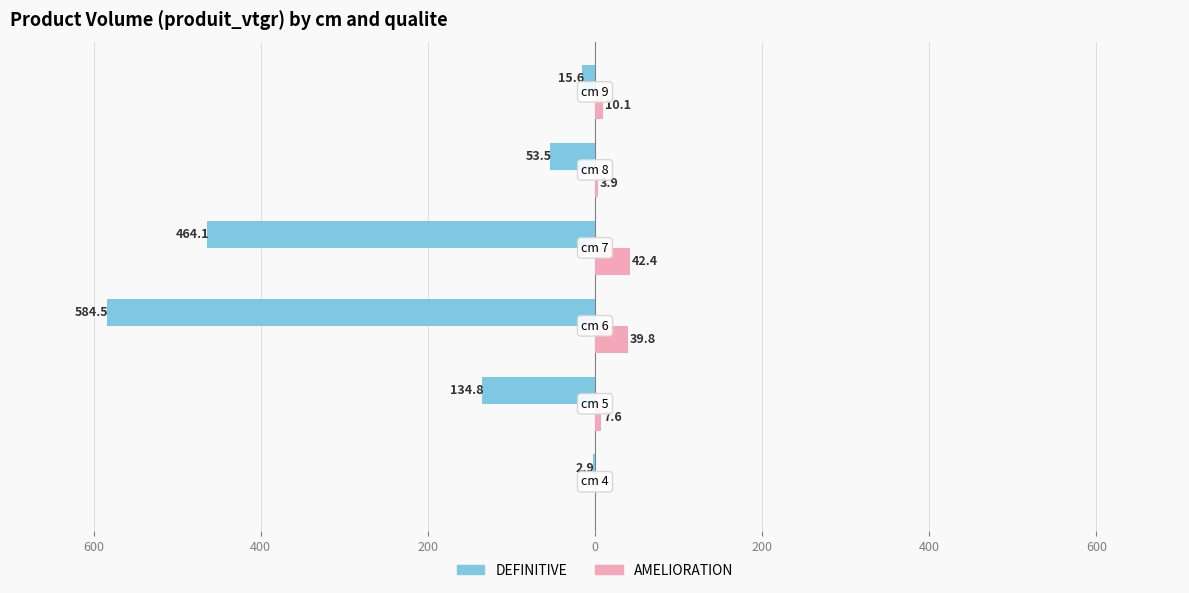

What are all the series names shown in the legend?

DEFINITIVE, AMELIORATION